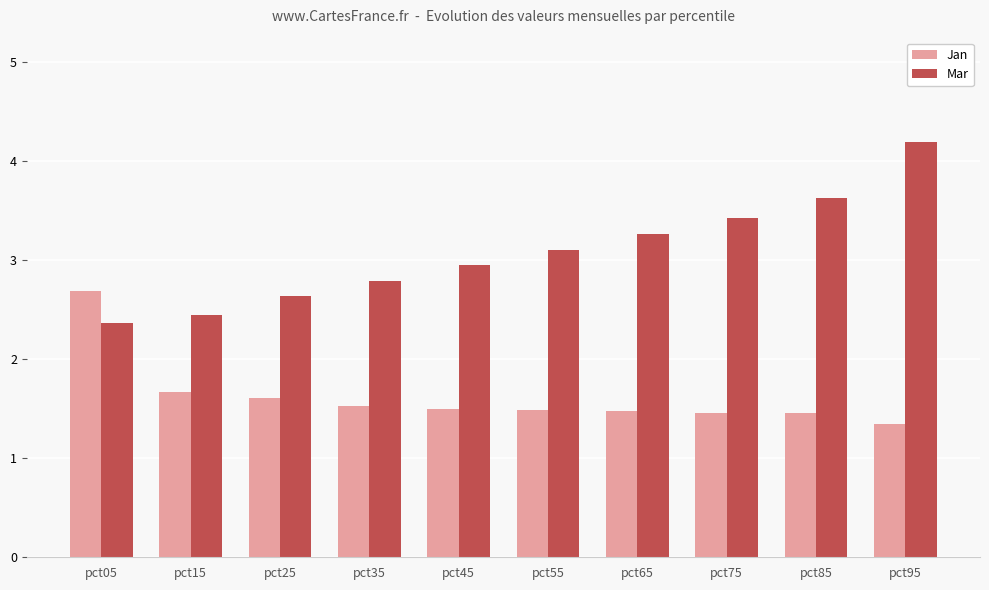

What is the average value of the Mar series?

3.1